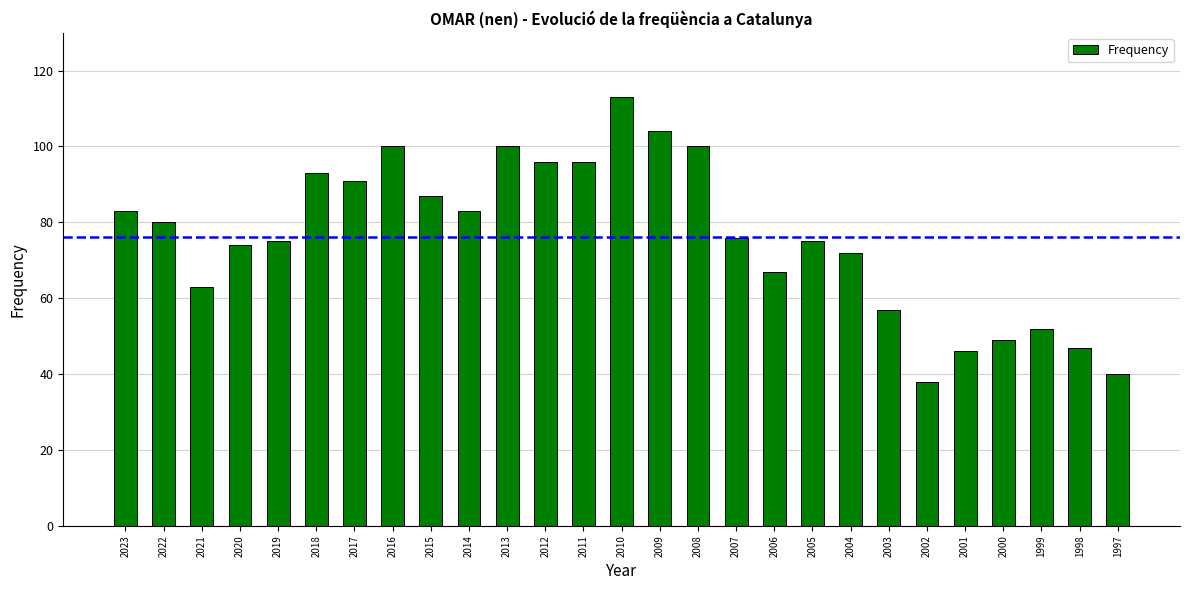

Count the number of data series in this chart.

1